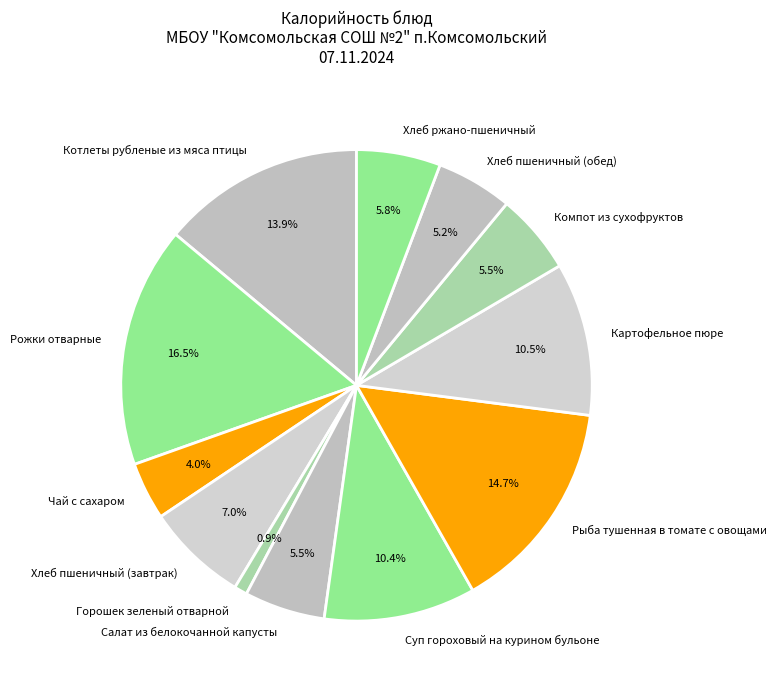

What percentage do Салат из белокочанной капусты and Суп гороховый на курином бульоне together represent?

15.9%